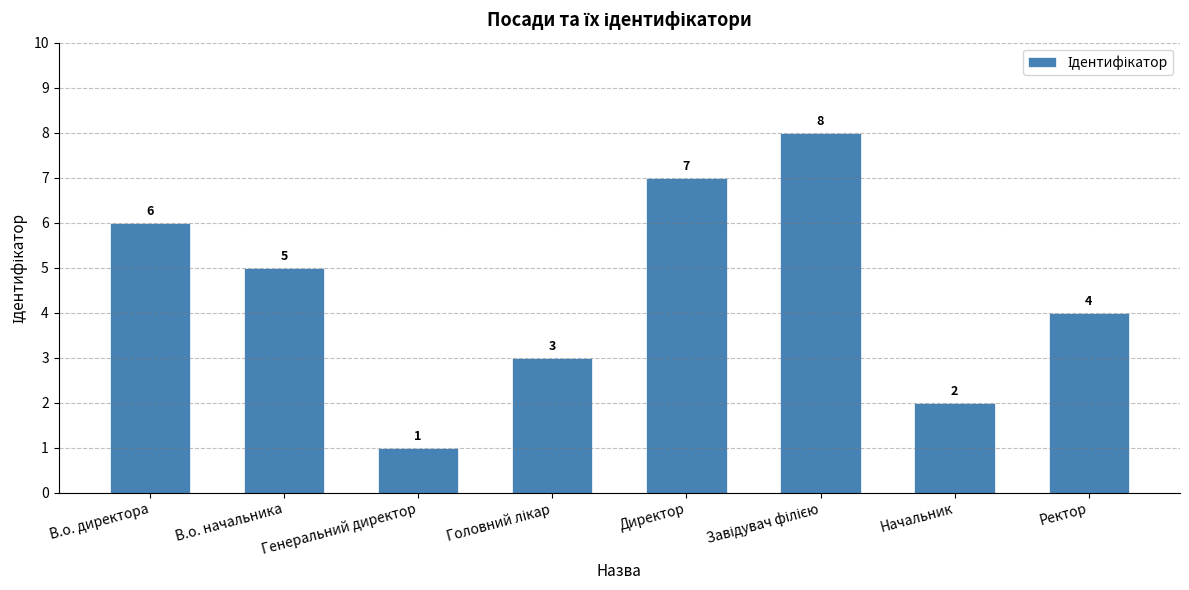

At which category does the chart reach its minimum across all series?

Генеральний директор